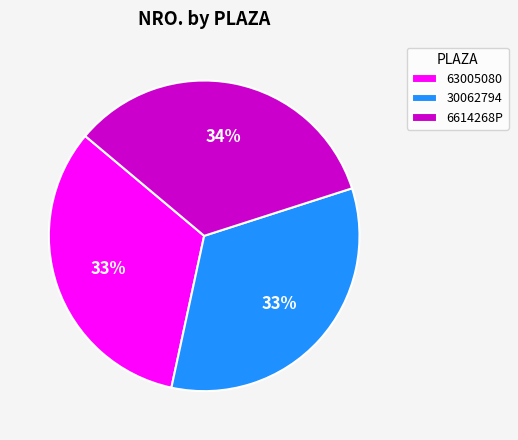

Approximately how many times larger is the value at 30062794 compared to 6614268P?

1.0